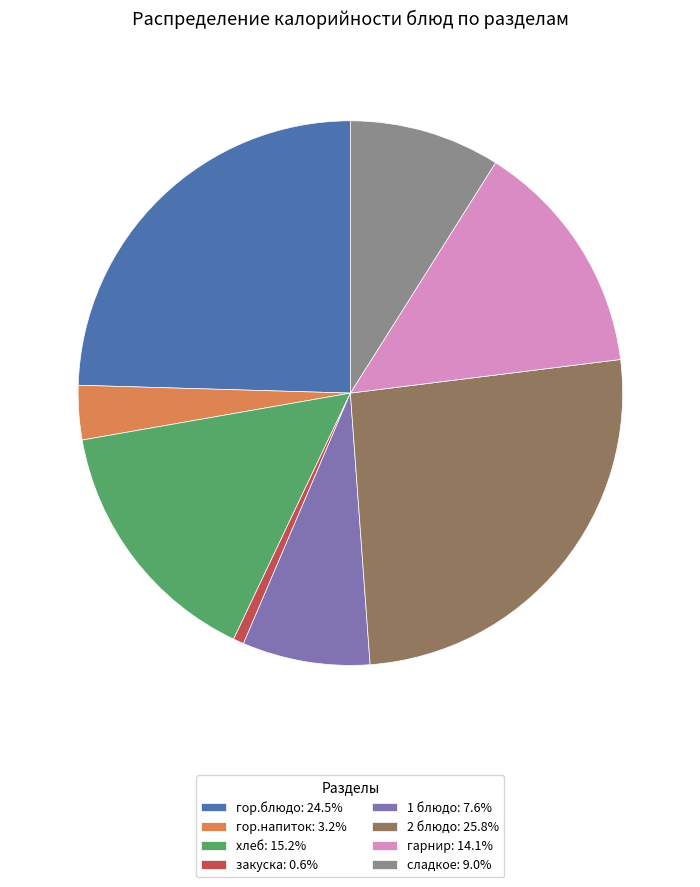

What is the ratio of the value at гор.напиток: 3.2% to the value at сладкое: 9.0%?

0.4